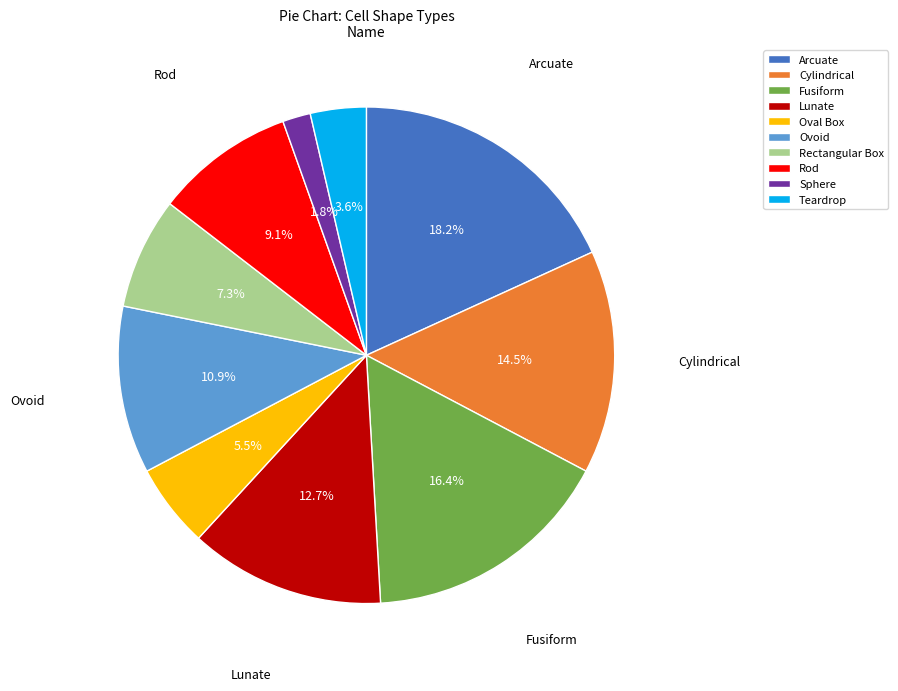

Does Lunate represent more than half of the total?

No